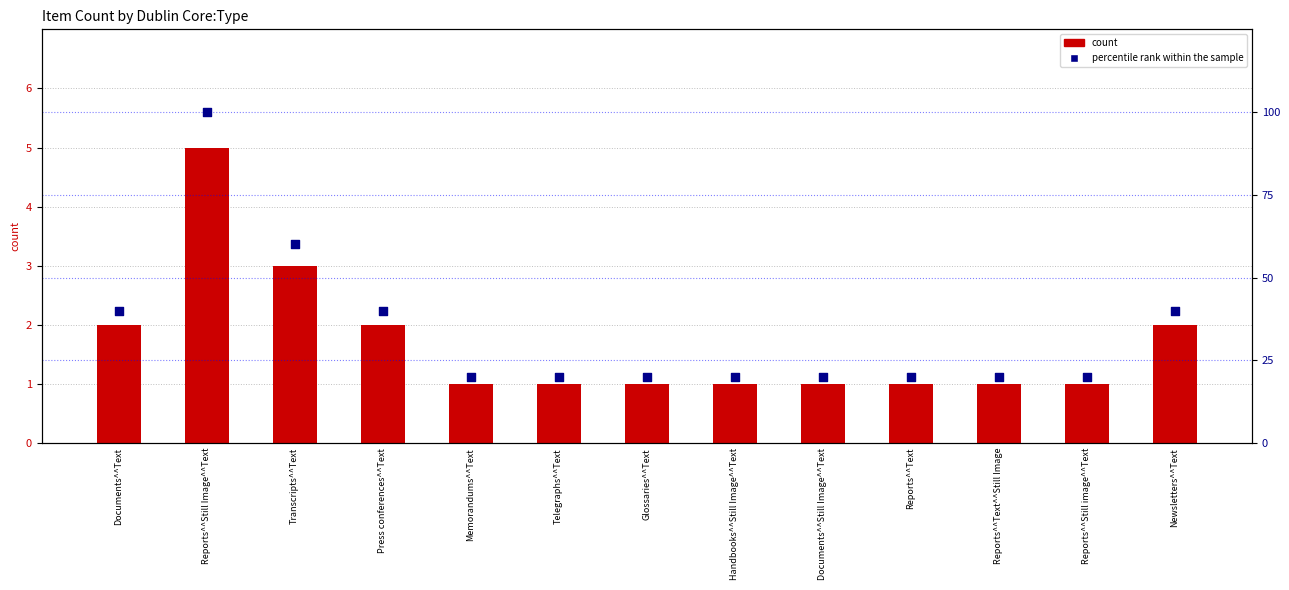

Which series reaches the minimum Y coordinate?

count